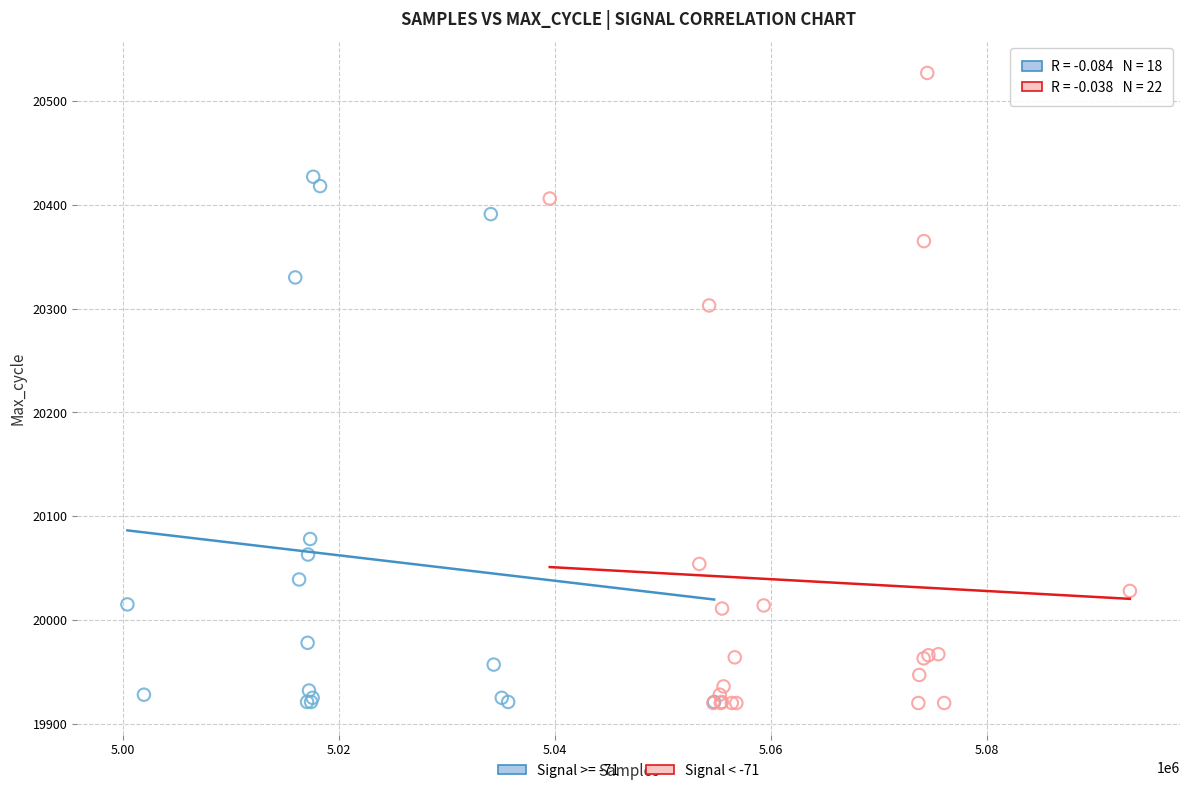

Which series has the largest Y range (max minus min)?

Signal < -71